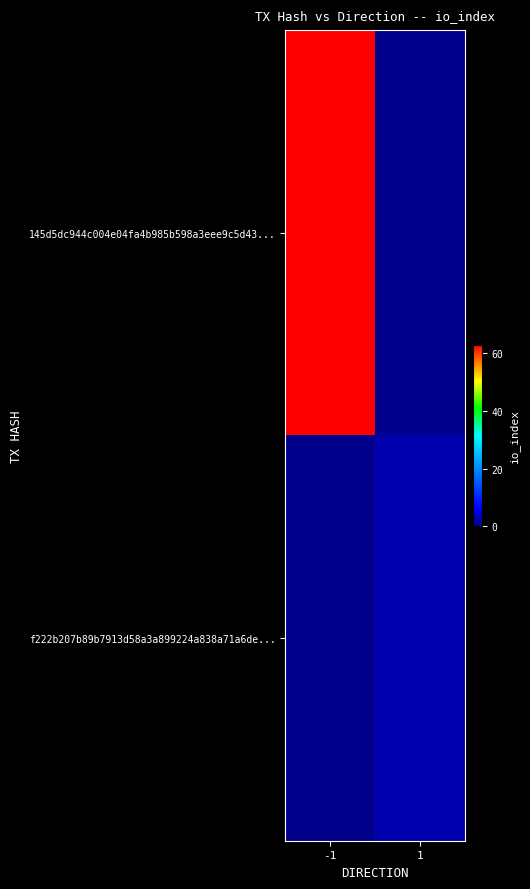

What is the spread (max minus min) of values at -1?

63